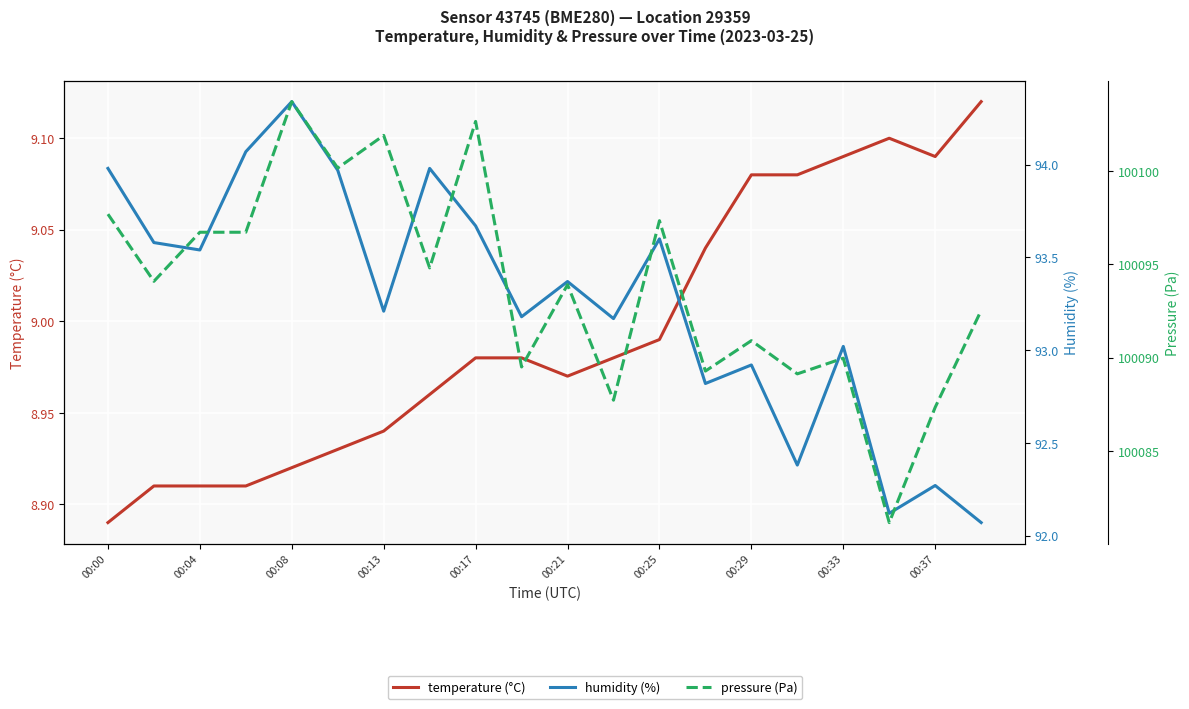

True or false: temperature (°C) and pressure (Pa) cross at least once.

False